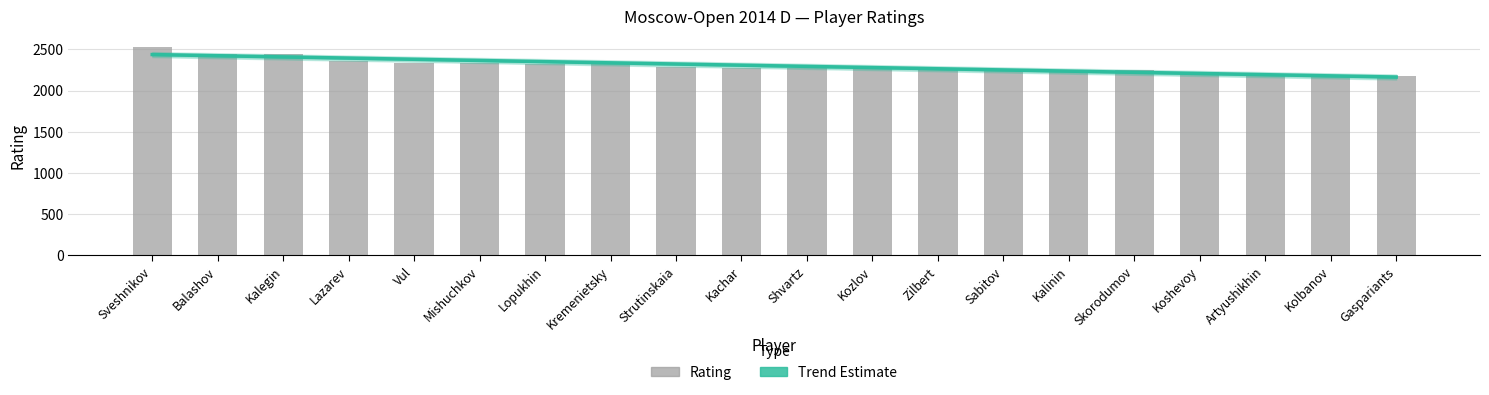

What is the difference between the highest and lowest values at Kalinin?

14.7